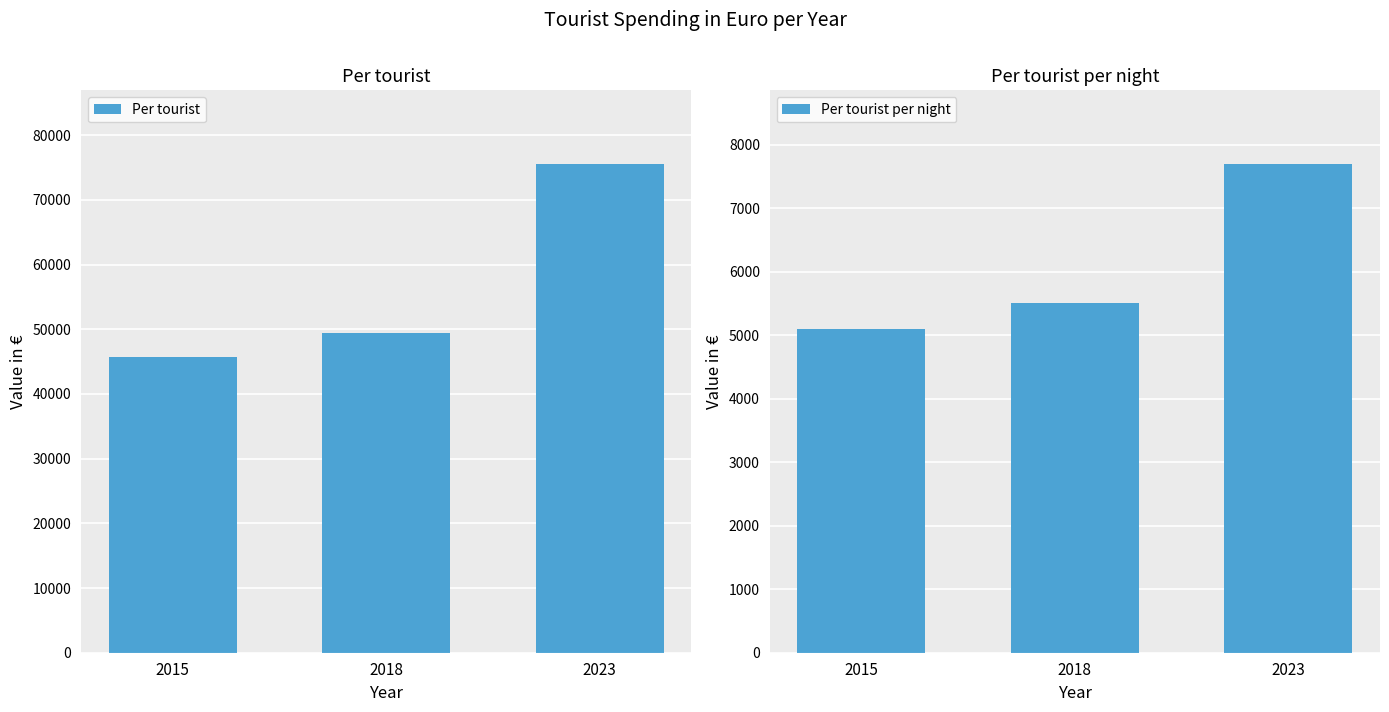

Reading left to right, extract all data points from this chart.

Per tourist: 2015=45782	2018=49400	2023=75600
Per tourist per night: 2015=5104	2018=5500	2023=7700